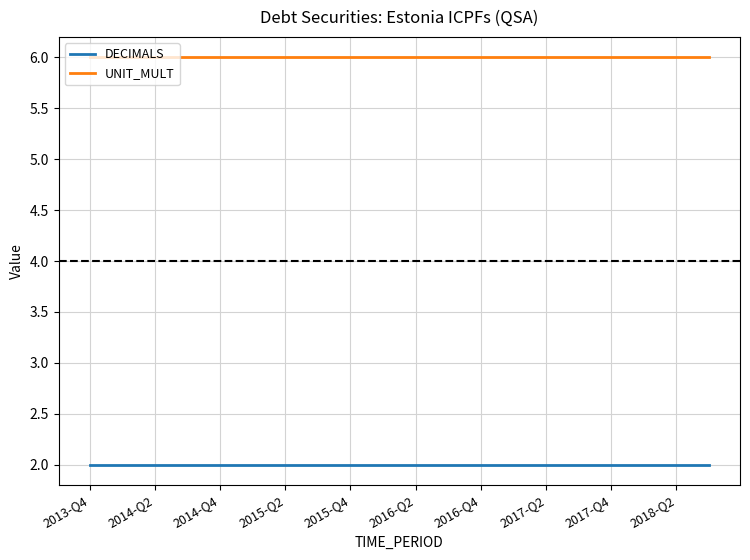

True or false: UNIT_MULT and DECIMALS intersect in this chart.

False